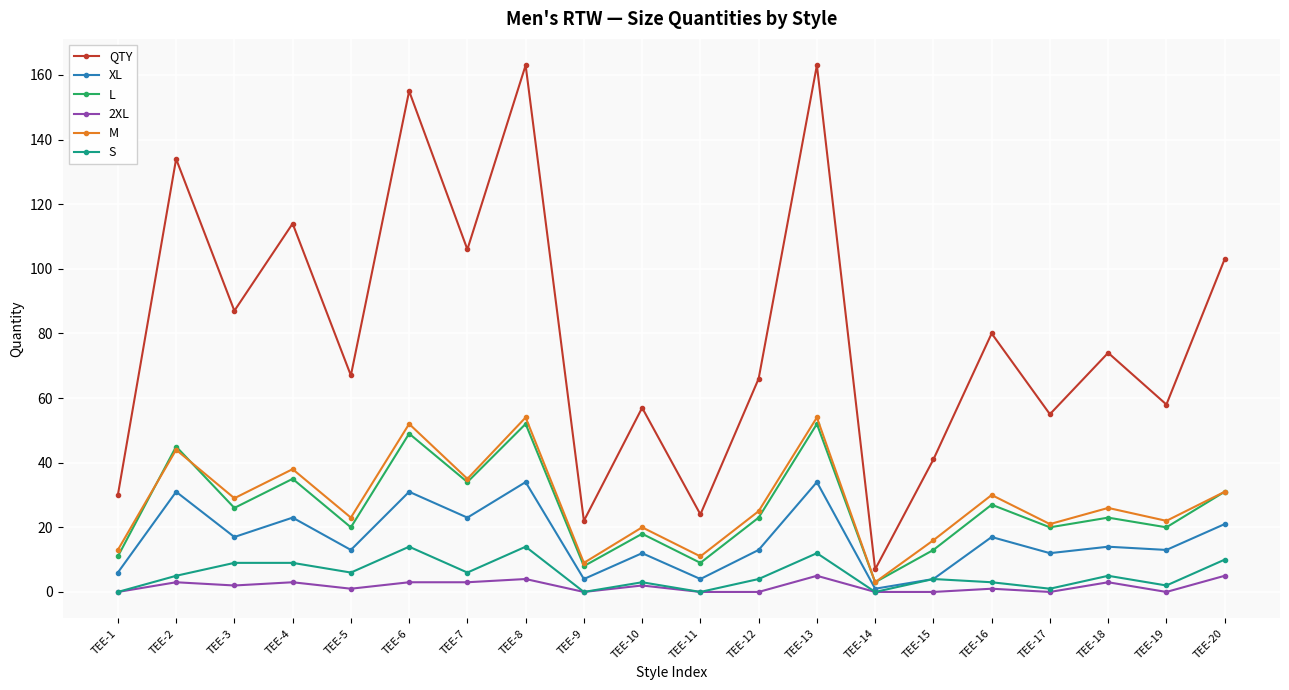

Reading right to left, list all the values displayed in this chart.

QTY: 103	58	74	55	80	41	7	163	66	24	57	22	163	106	155	67	114	87	134	30
XL: 21	13	14	12	17	4	1	34	13	4	12	4	34	23	31	13	23	17	31	6
L: 31	20	23	20	27	13	3	52	23	9	18	8	52	34	49	20	35	26	45	11
2XL: 5	0	3	0	1	0	0	5	0	0	2	0	4	3	3	1	3	2	3	0
M: 31	22	26	21	30	16	3	54	25	11	20	9	54	35	52	23	38	29	44	13
S: 10	2	5	1	3	4	0	12	4	0	3	0	14	6	14	6	9	9	5	0